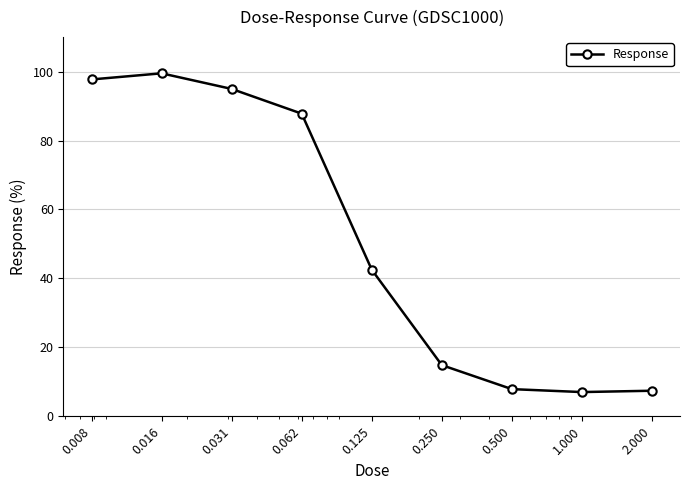

What is the difference between the second highest and minimum values?

90.7